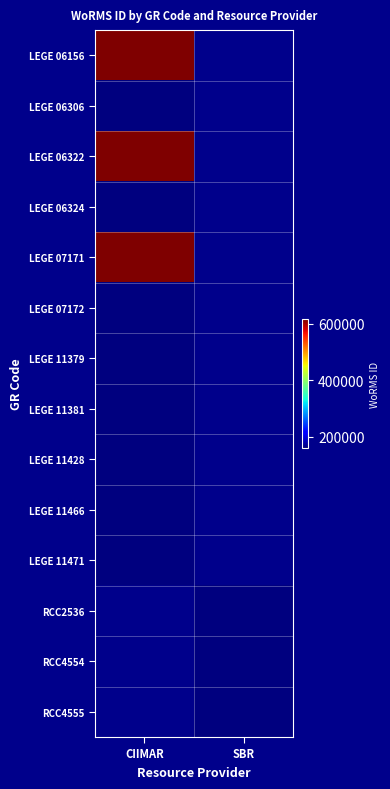

List the series in order of their peak value, highest first.

LEGE 06156, LEGE 06322, LEGE 07171, LEGE 06306, LEGE 07172, LEGE 11379, LEGE 11381, LEGE 11428, LEGE 11466, LEGE 11471, RCC2536, RCC4554, RCC4555, LEGE 06324